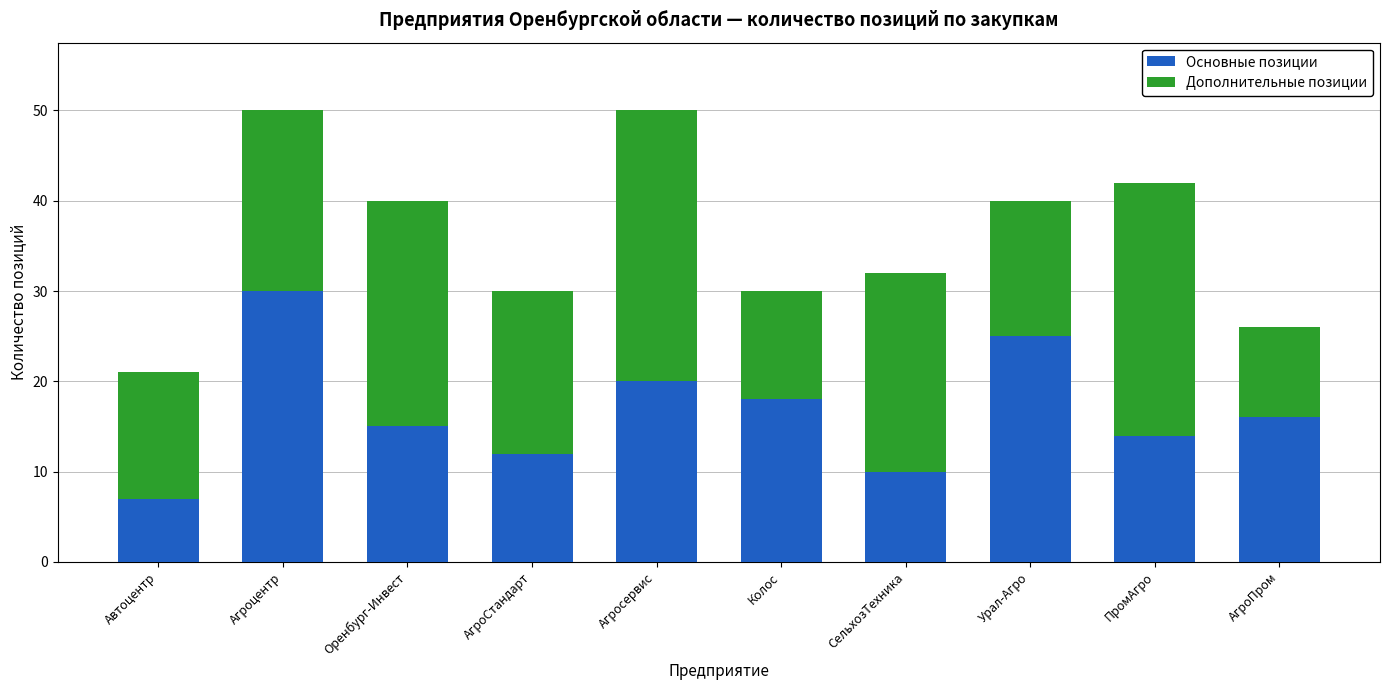

The Основные позиции series shows 18 at Колос. True or false?

True